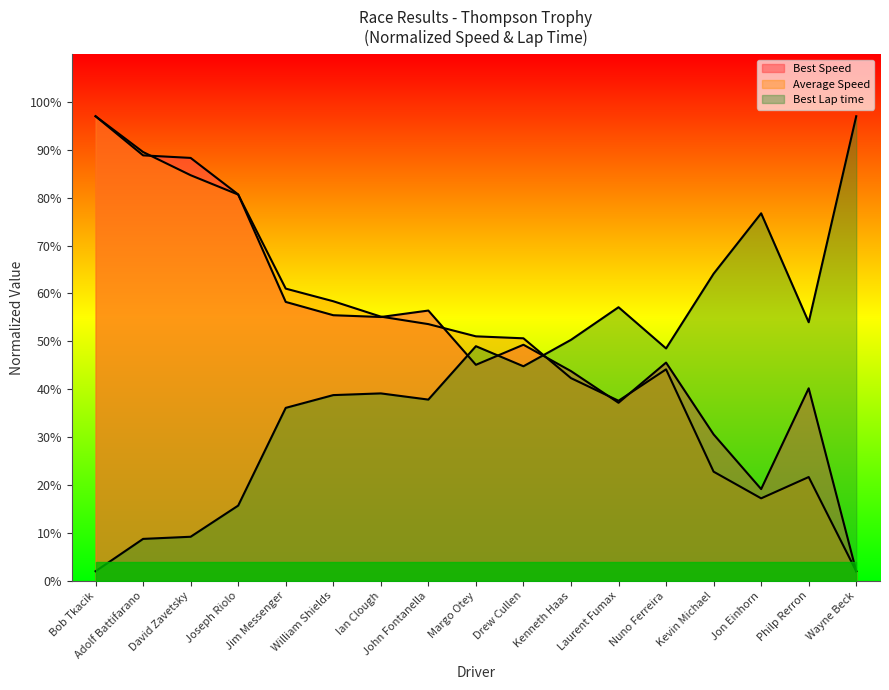

How many interior local valleys does the Best Speed series have?

4